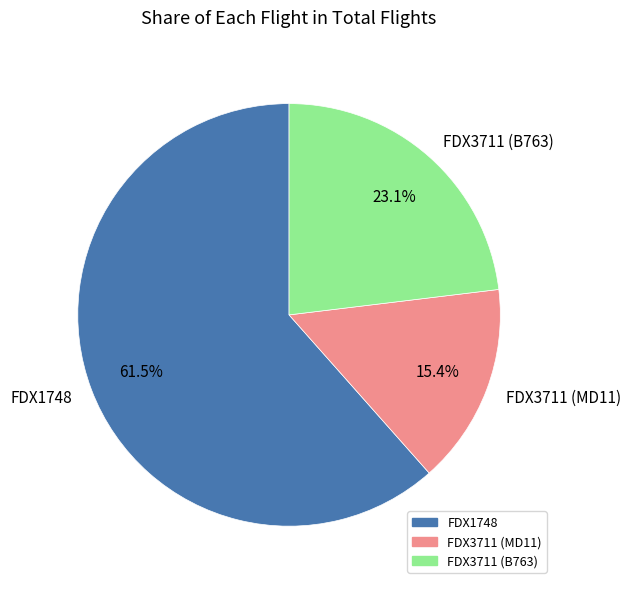

Rank the categories by value from lowest to highest.

FDX3711 (MD11), FDX3711 (B763), FDX1748